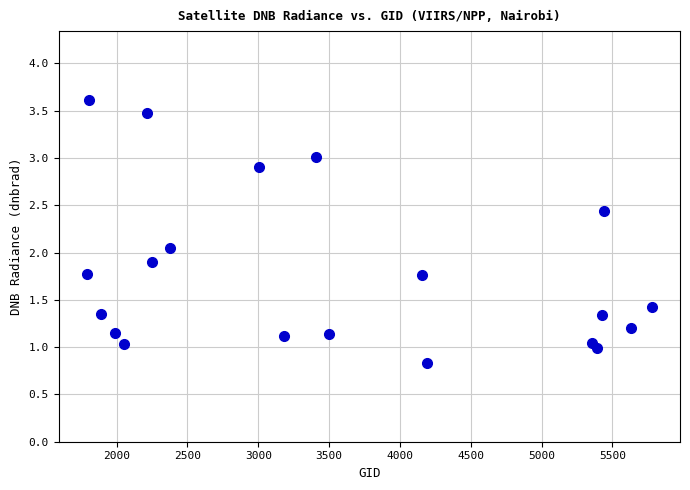

What is the range of X values (max minus min)?

3987.0